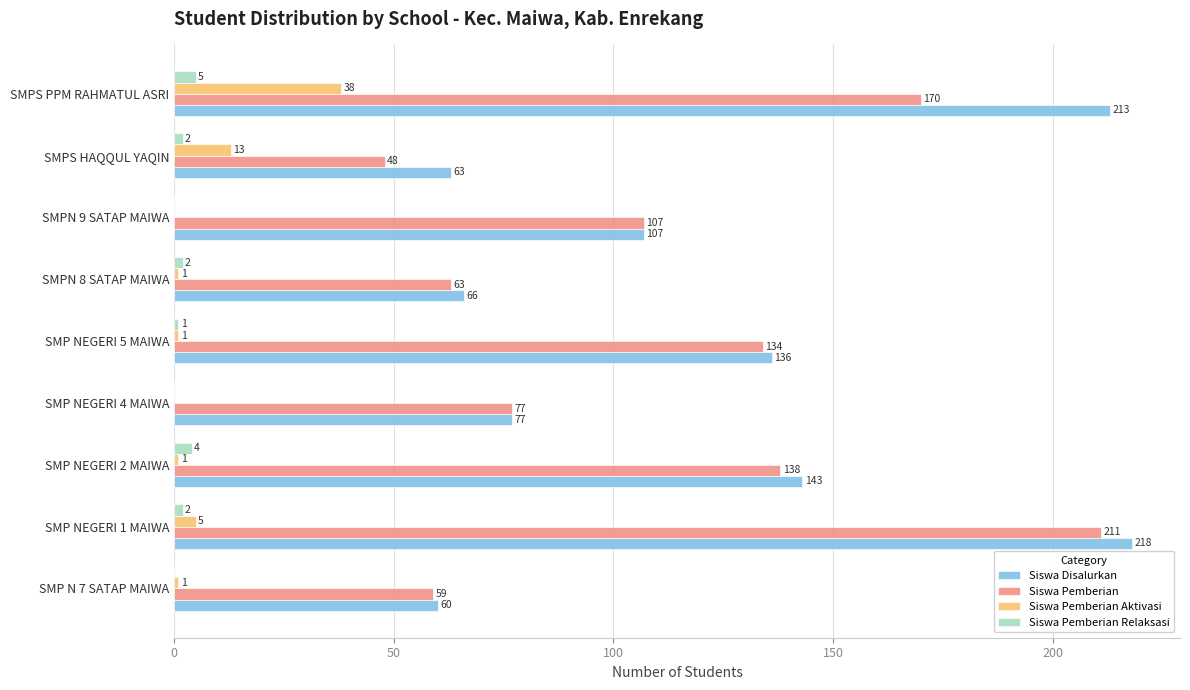

What is the average value of the Siswa Pemberian series?

112